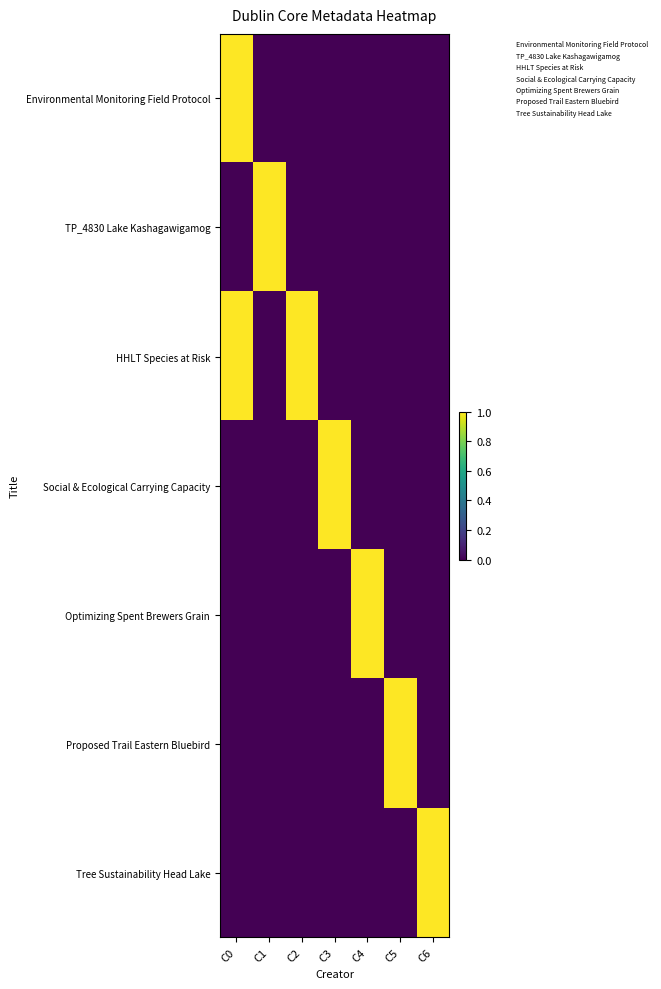

Which series has the largest range (max minus min)?

Environmental Monitoring Field Protocol